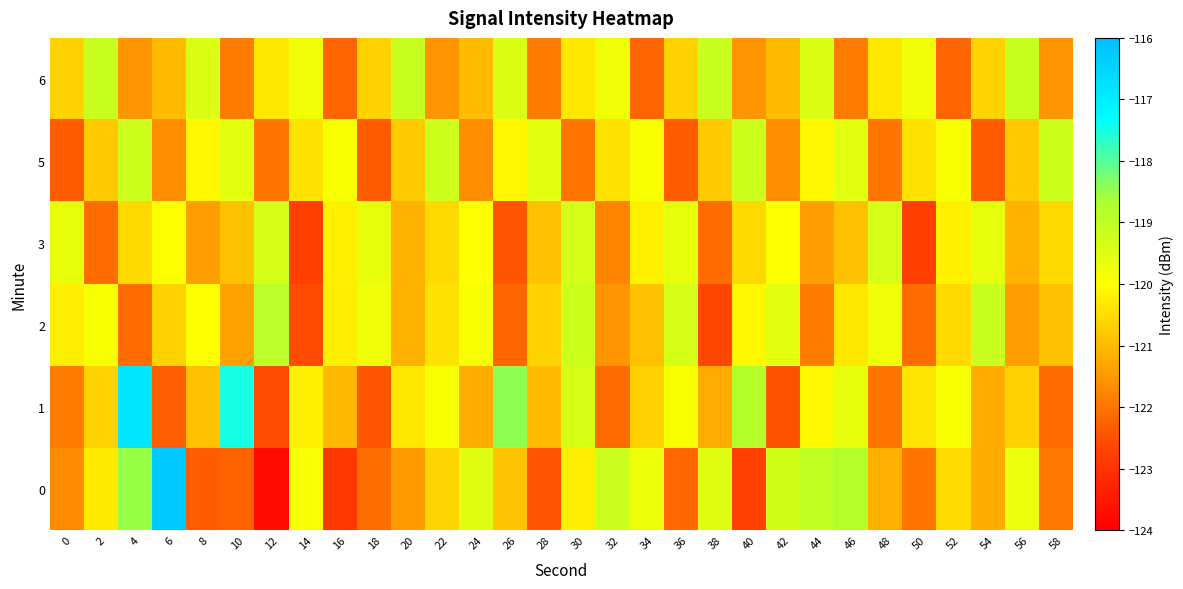

How many categories are shown in the chart?

30